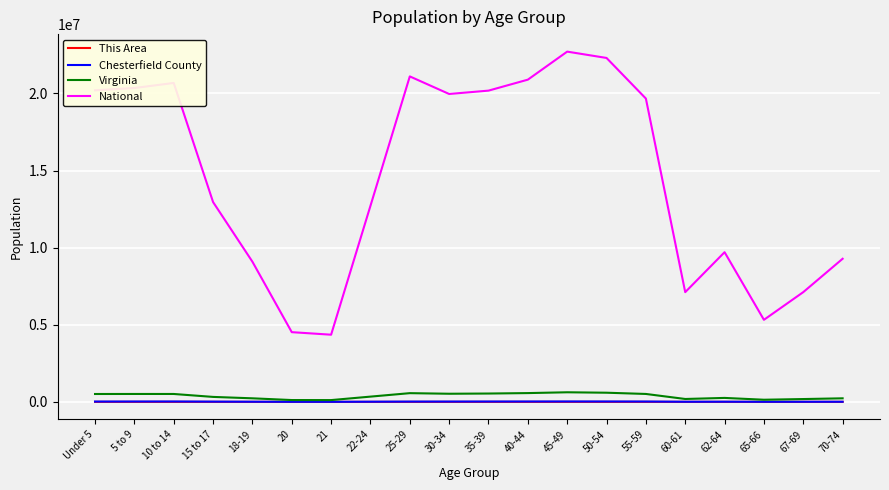

How many lines are shown in the chart?

4